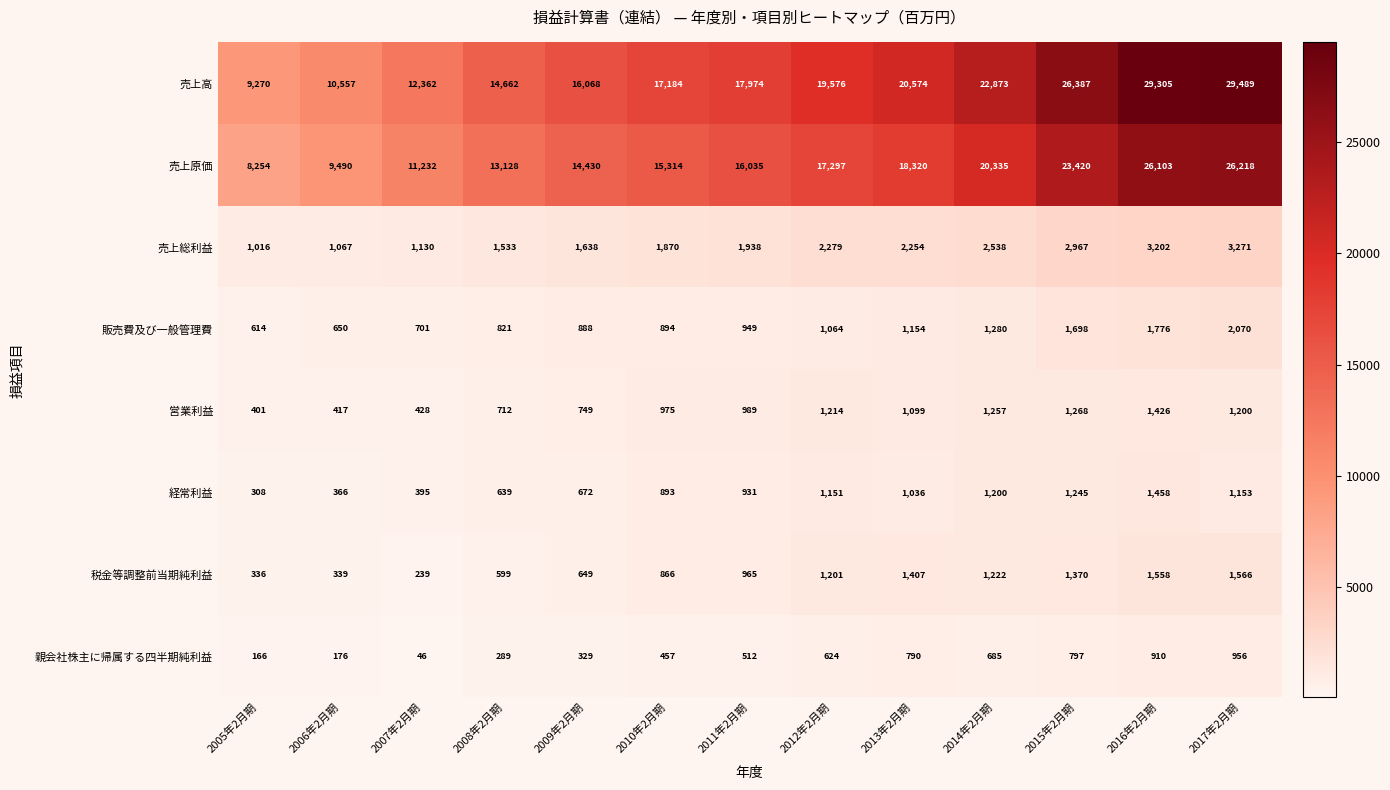

Between 2012年2月期 and 2015年2月期, which series saw the biggest shift?

売上高